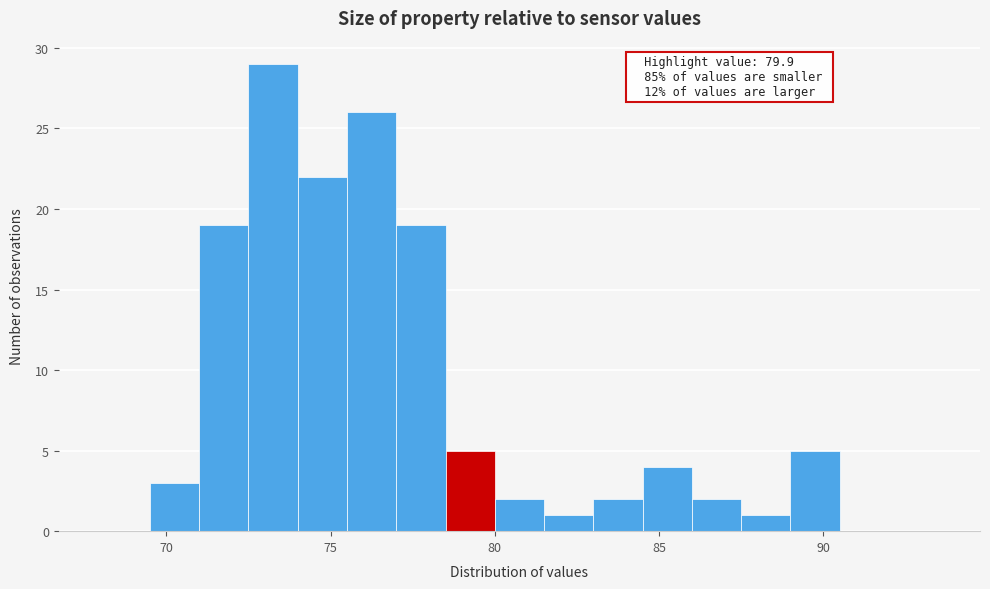

Around what value on the x-axis is the tallest bar? Give the approximate position of its centre, as read against the axis.

73.5